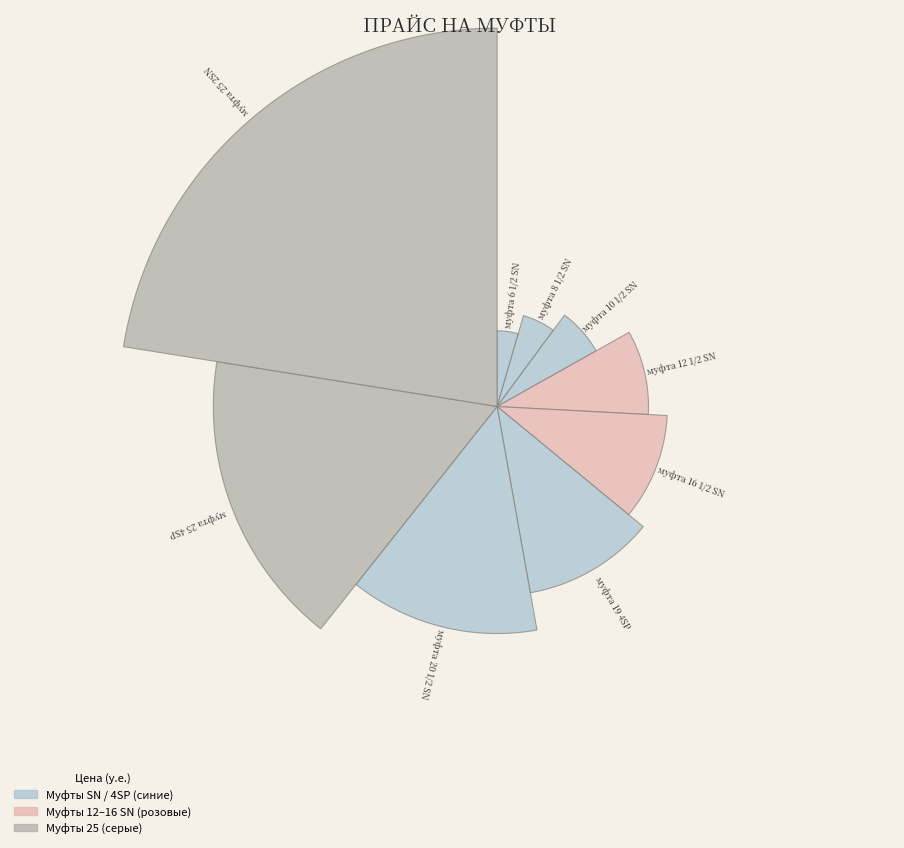

Which slice is the largest?

муфта 25 2SN